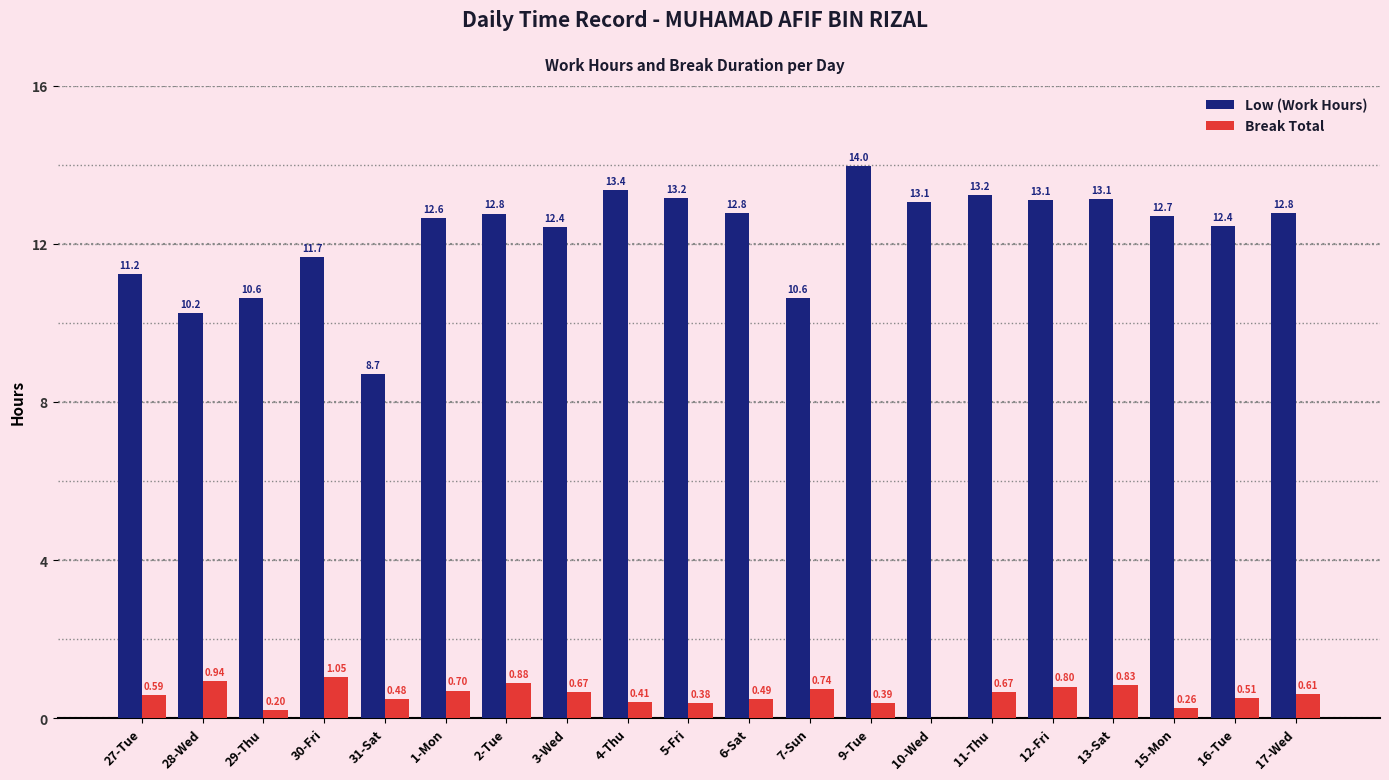

The value of Low (Work Hours) at 7-Sun is 5.0. True or false?

False